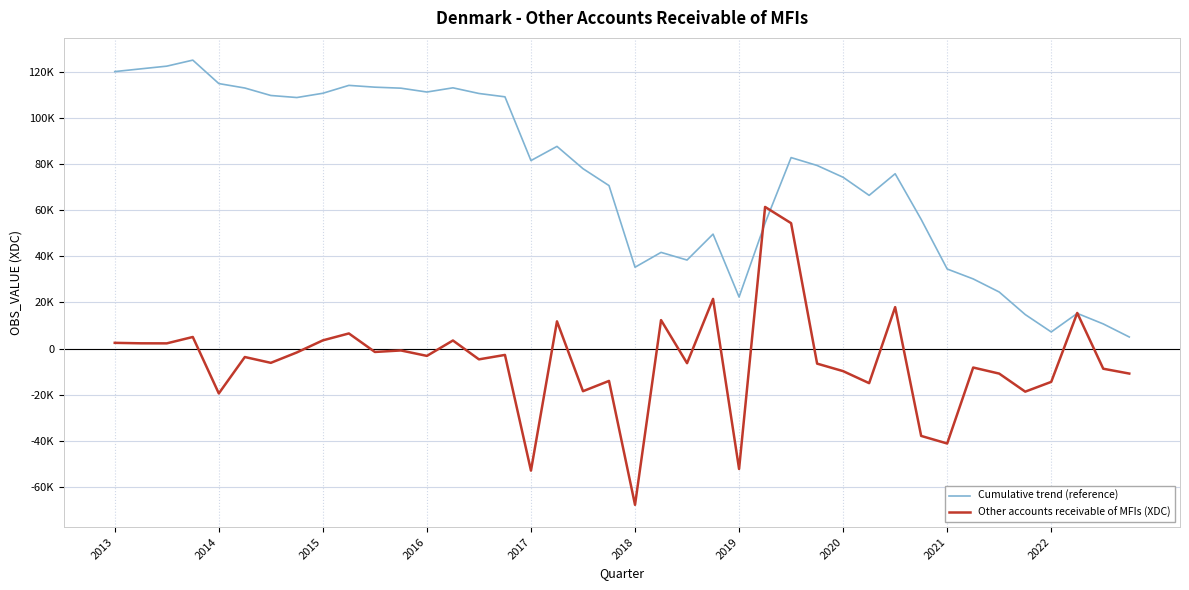

At how many categories does at least one series exceed 2800?

40